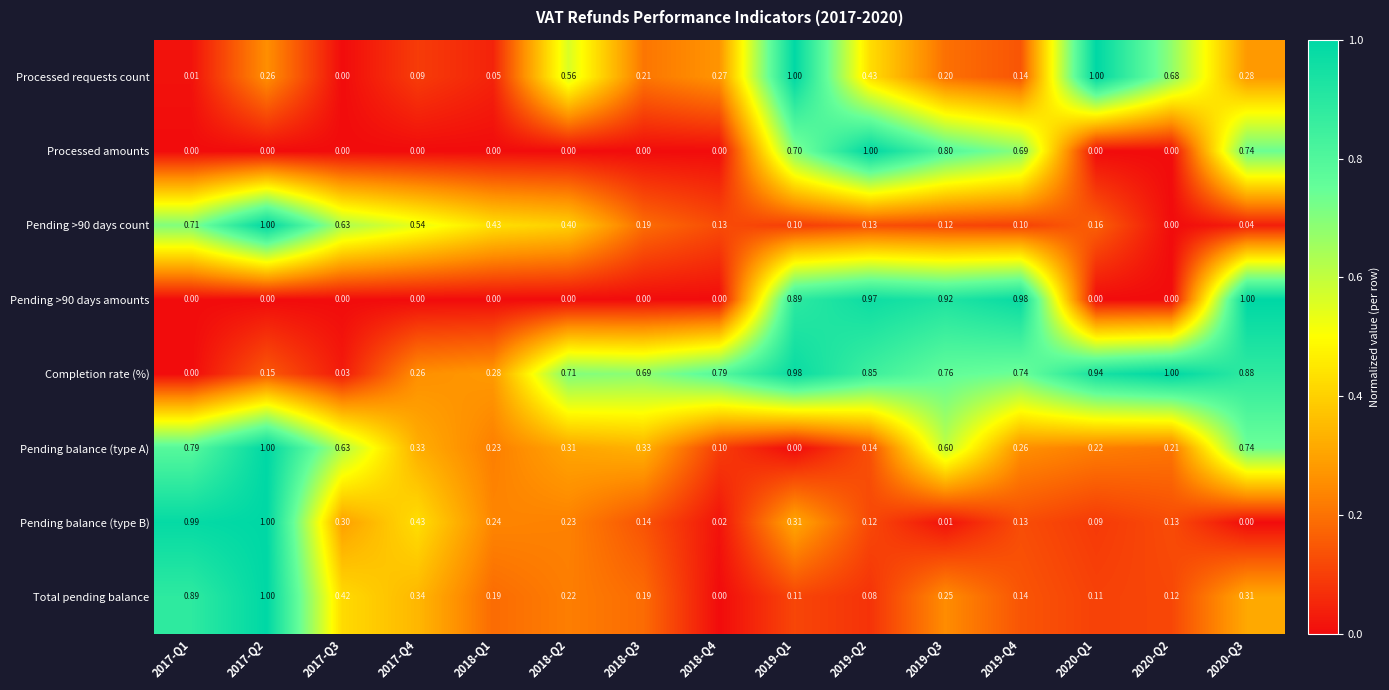

Which series has the largest total across all categories?

Completion rate (%)